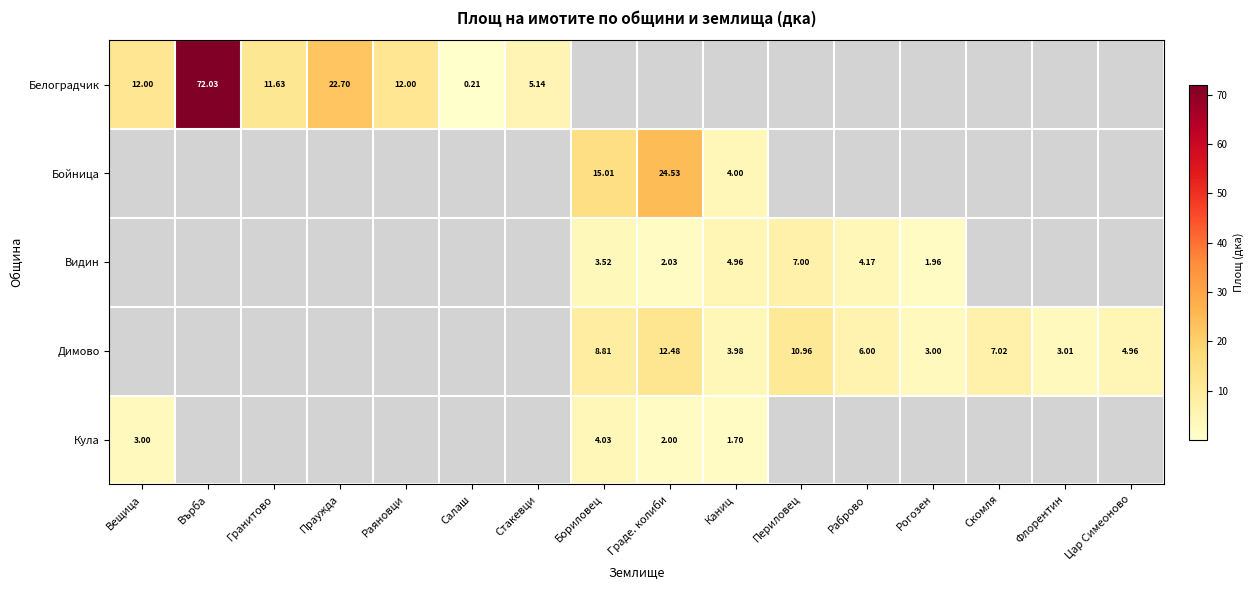

Which series has the largest range (max minus min)?

Белоградчик